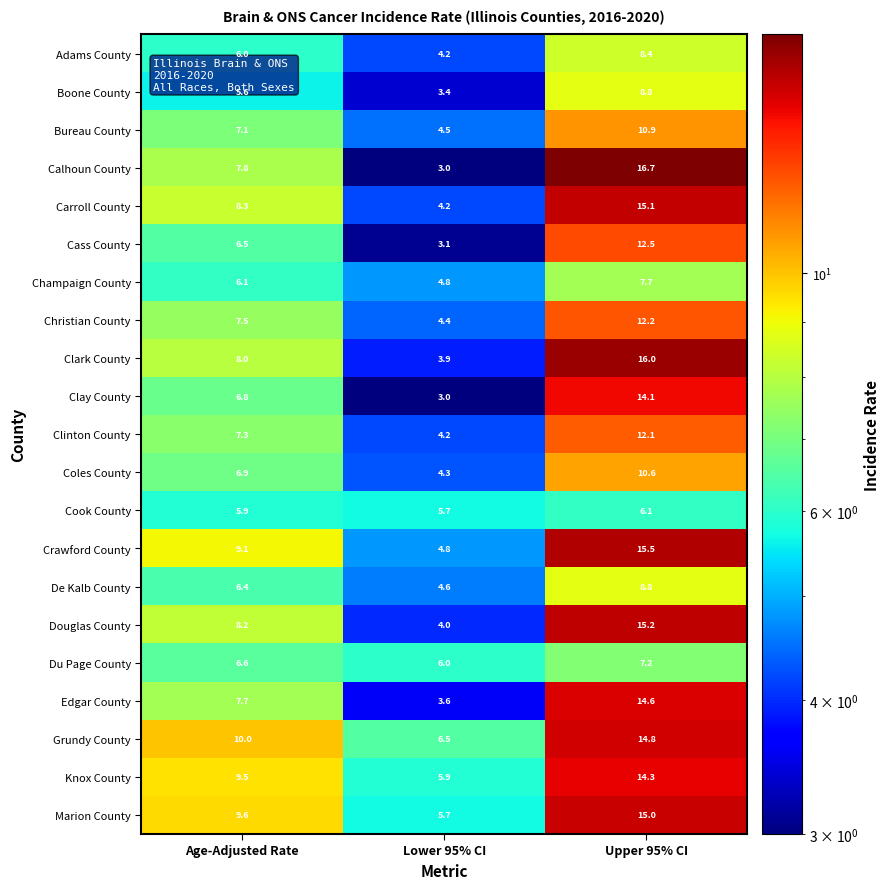

How many data points in Coles County are less than 6?

1